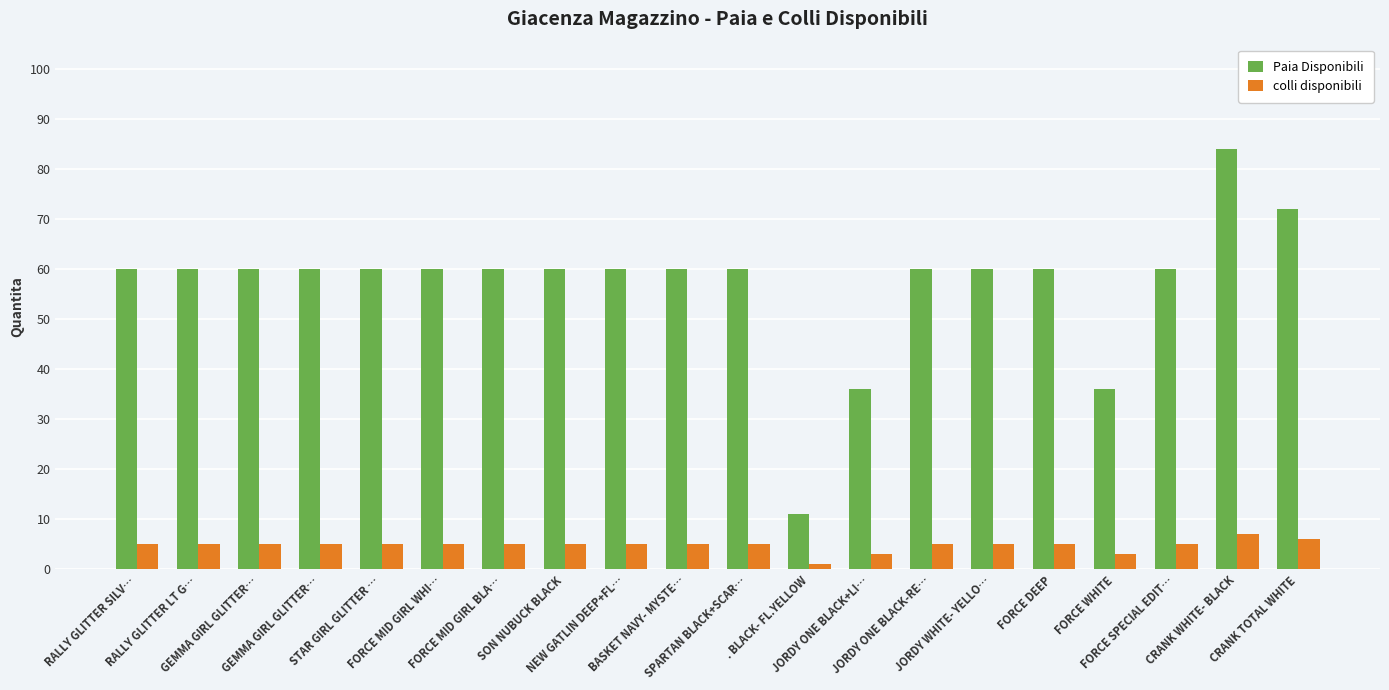

Read the colli disponibili value at FORCE MID GIRL WHI….

5